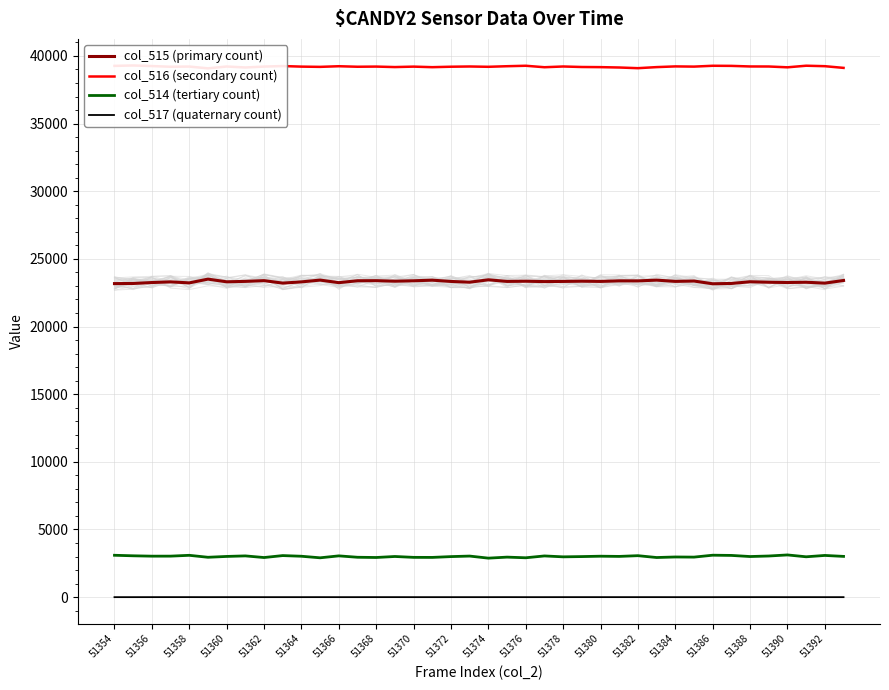

The value of col_514 (tertiary count) at 51356 is 5302. True or false?

False